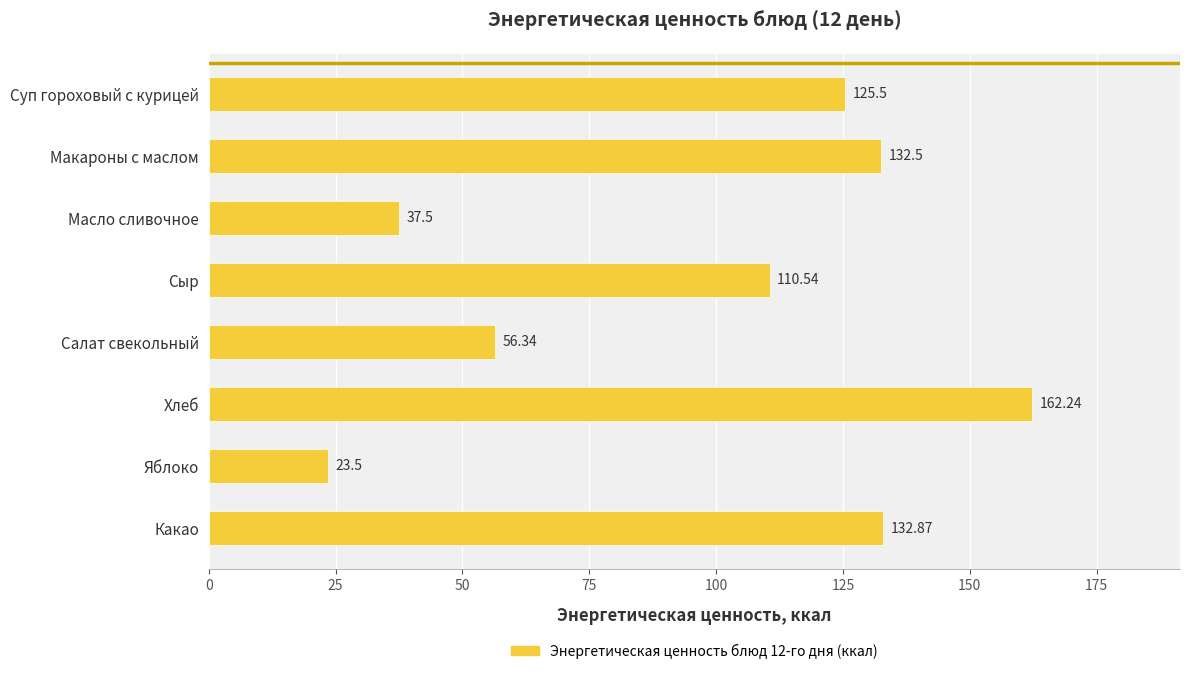

Between Макароны с маслом and Какао, which is larger?

Какао